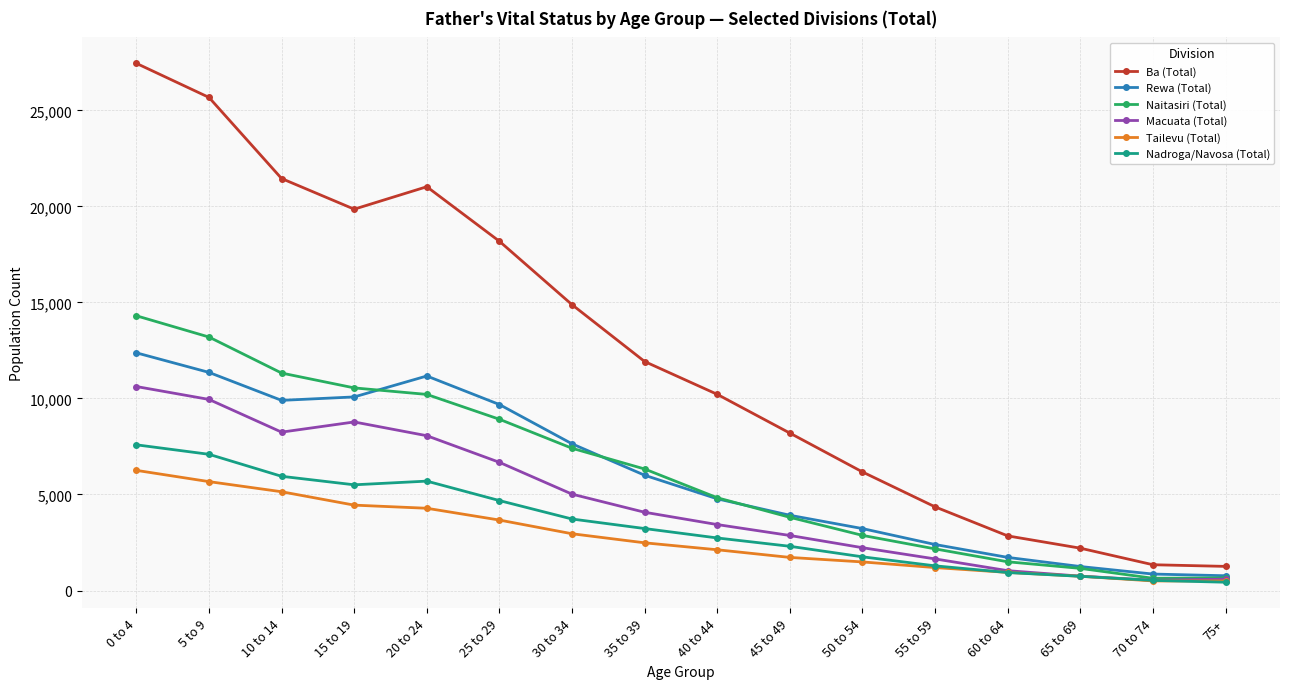

At which label does Tailevu (Total) first exceed 2484?

0 to 4